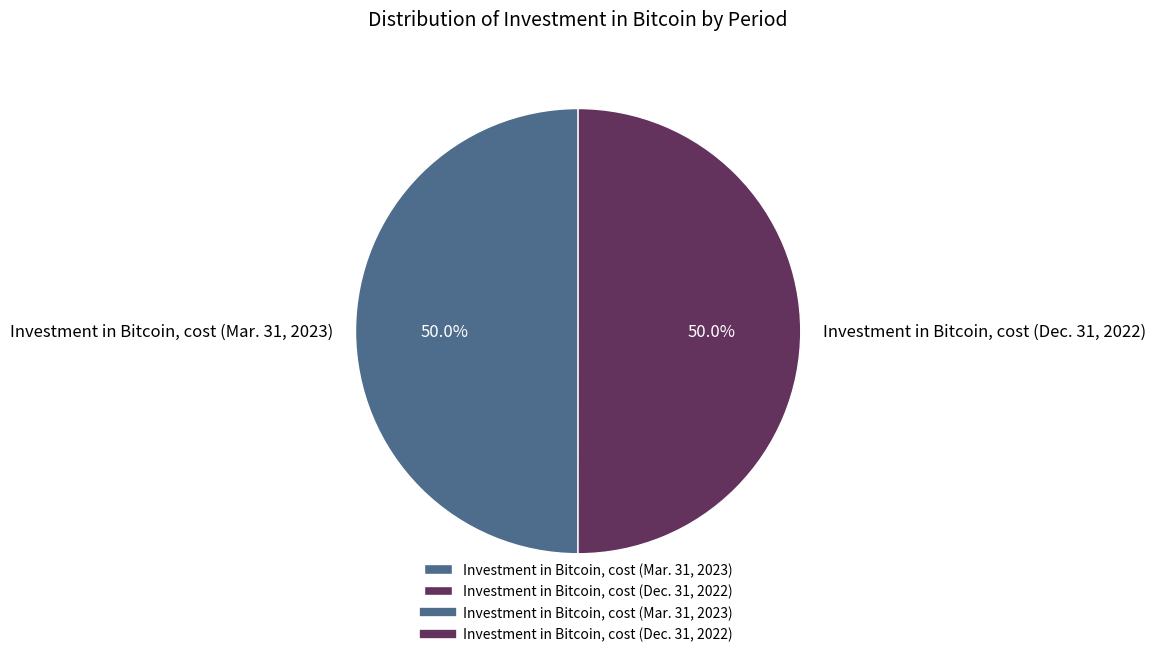

What is the ratio of the value at Investment in Bitcoin, cost (Mar. 31, 2023) to the value at Investment in Bitcoin, cost (Dec. 31, 2022)?

1.0